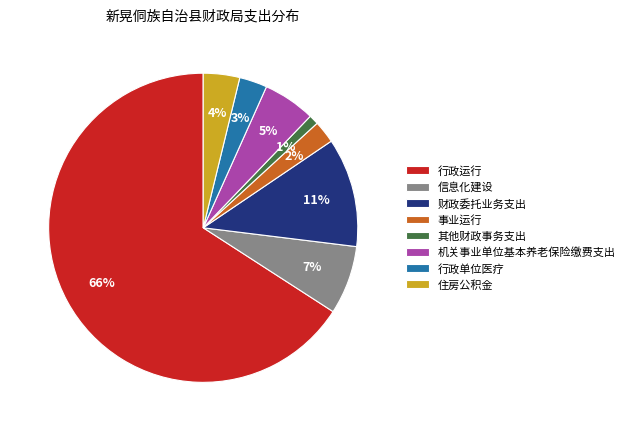

Which category has the smallest portion of the pie?

其他财政事务支出